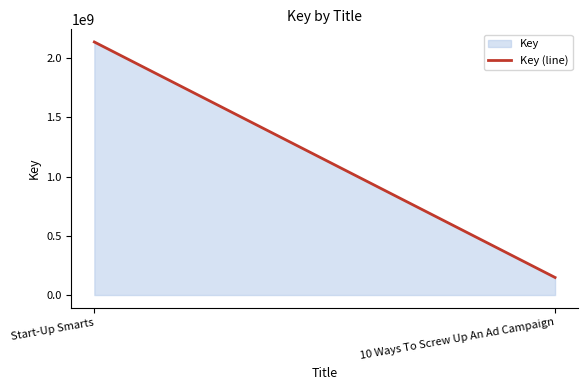

At which category does the chart reach its minimum across all series?

10 Ways To Screw Up An Ad Campaign